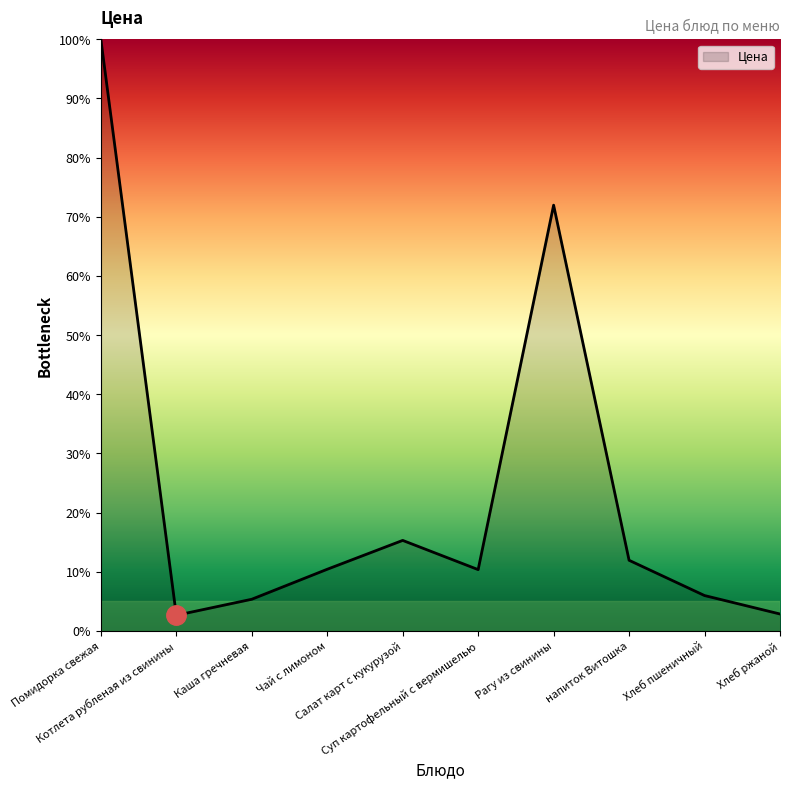

What is the ratio of the value at Каша гречневая to the value at Хлеб пшеничный?

0.9